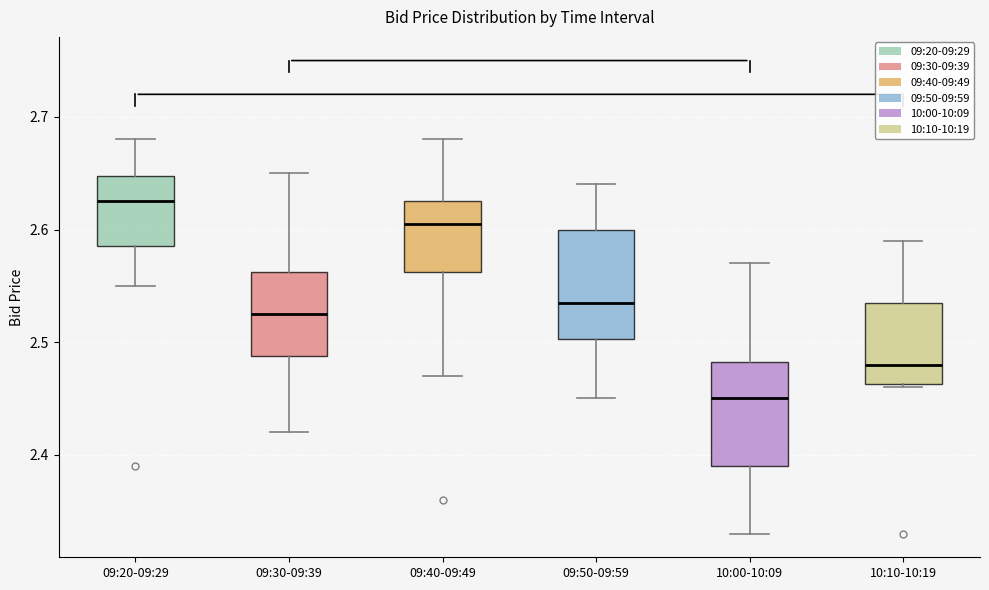

Reading left to right, transcribe this box plot: for each box, give where its median line is, the range the box spans, and where its two whiskers end, as read against the y-axis. The values are not printed on the chart, so give them approximately, as read against the axis.

09:20-09:29: median 2.63, box 2.59 to 2.65, whiskers 2.55 to 2.68
09:30-09:39: median 2.53, box 2.49 to 2.56, whiskers 2.42 to 2.65
09:40-09:49: median 2.61, box 2.56 to 2.63, whiskers 2.47 to 2.68
09:50-09:59: median 2.54, box 2.50 to 2.60, whiskers 2.45 to 2.64
10:00-10:09: median 2.45, box 2.39 to 2.48, whiskers 2.33 to 2.57
10:10-10:19: median 2.48, box 2.46 to 2.54, whiskers 2.46 to 2.59